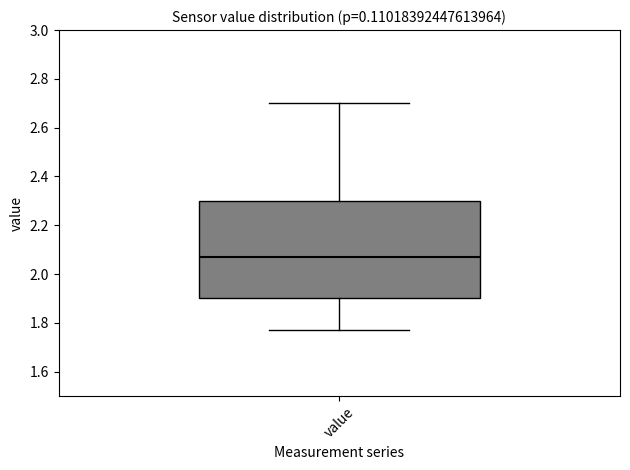

Read this box plot against the y-axis: the position of the median line, the range covered by the box, and the ends of both whiskers. The values are not printed on the chart, so give them approximately, as read against the axis.

median 2.08, box 1.90 to 2.30, whiskers 1.78 to 2.70